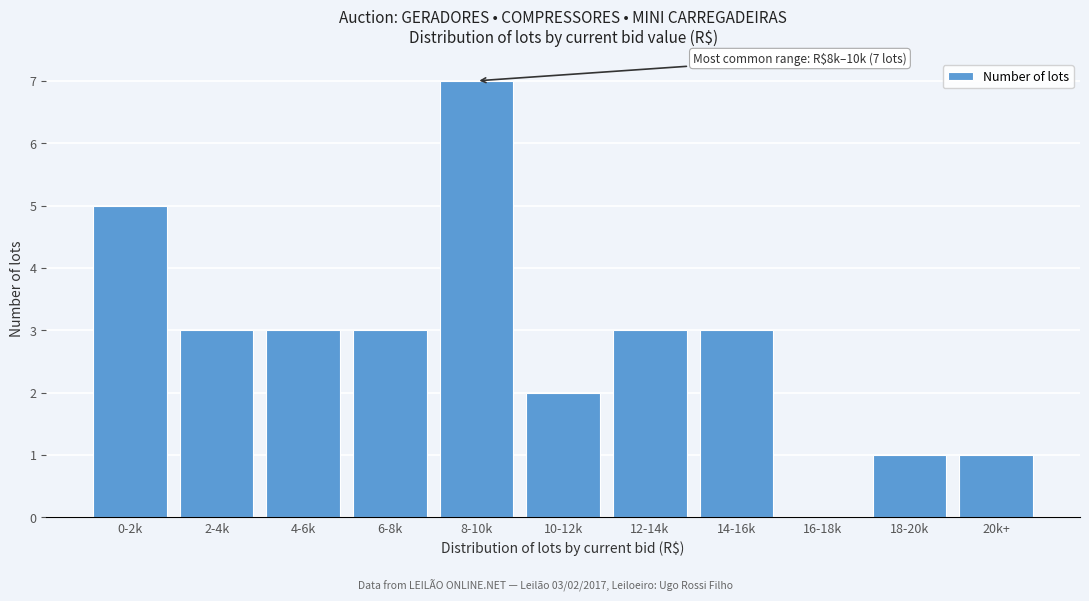

Reading right to left, what are all the values shown in this chart?

20k+=1	18-20k=1	16-18k=0	14-16k=3	12-14k=3	10-12k=2	8-10k=7	6-8k=3	4-6k=3	2-4k=3	0-2k=5